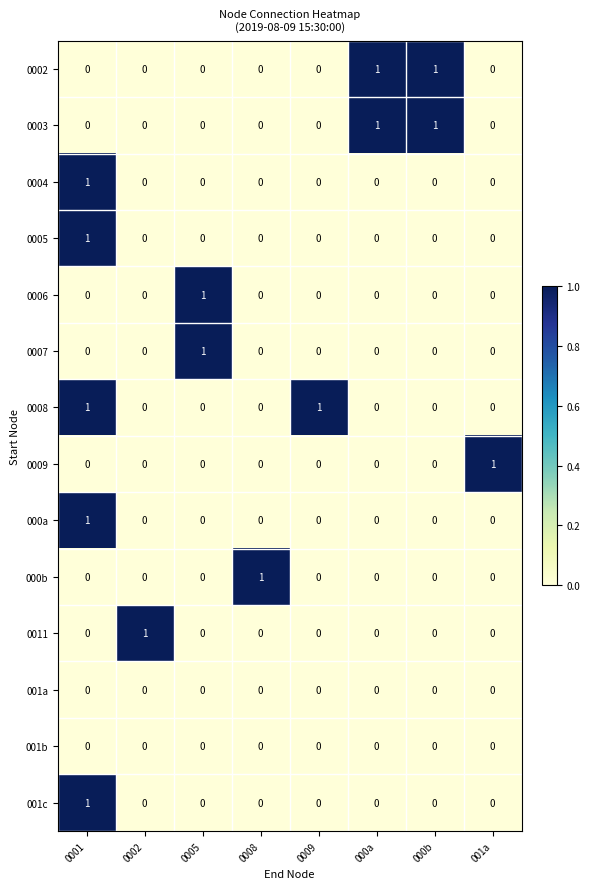

Is it true that 0011 equals 1 at 0002?

True